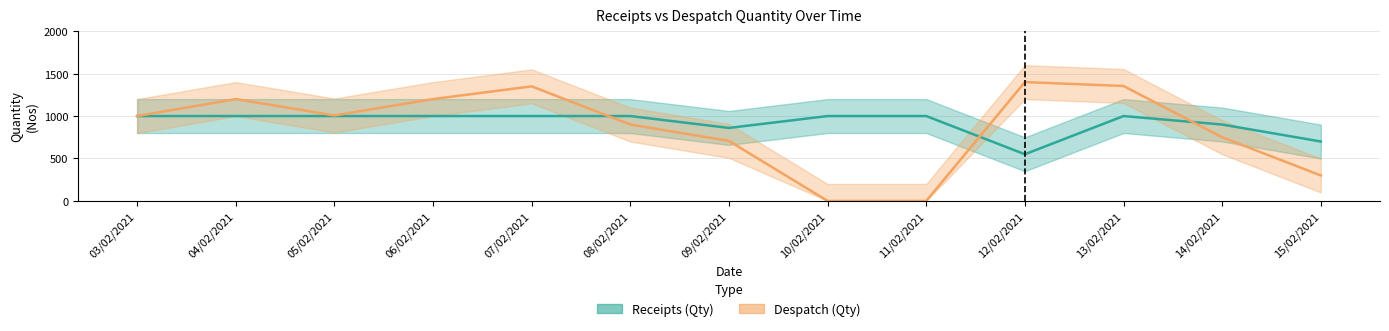

Which series has the largest total across all categories?

Receipts (Qty)